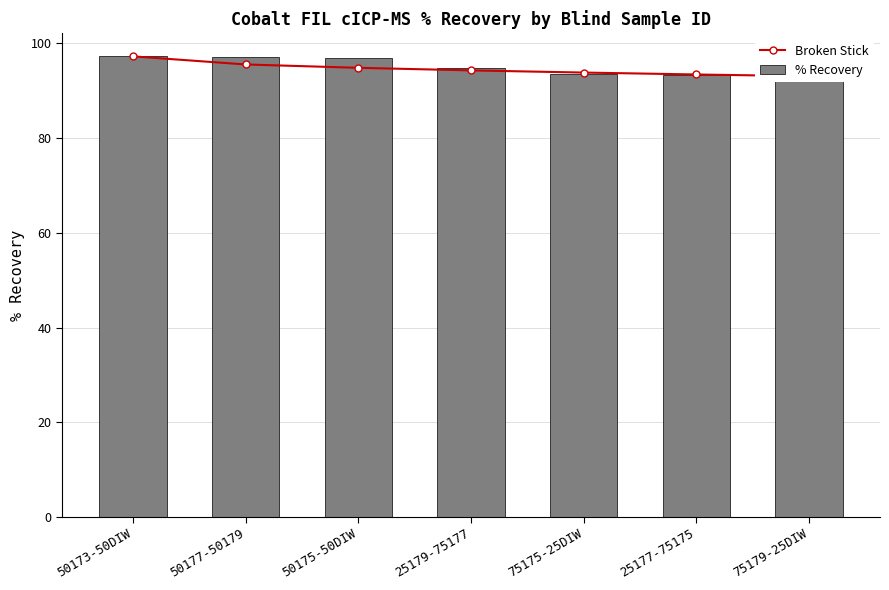

What position from the left is 50175-50DIW?

3